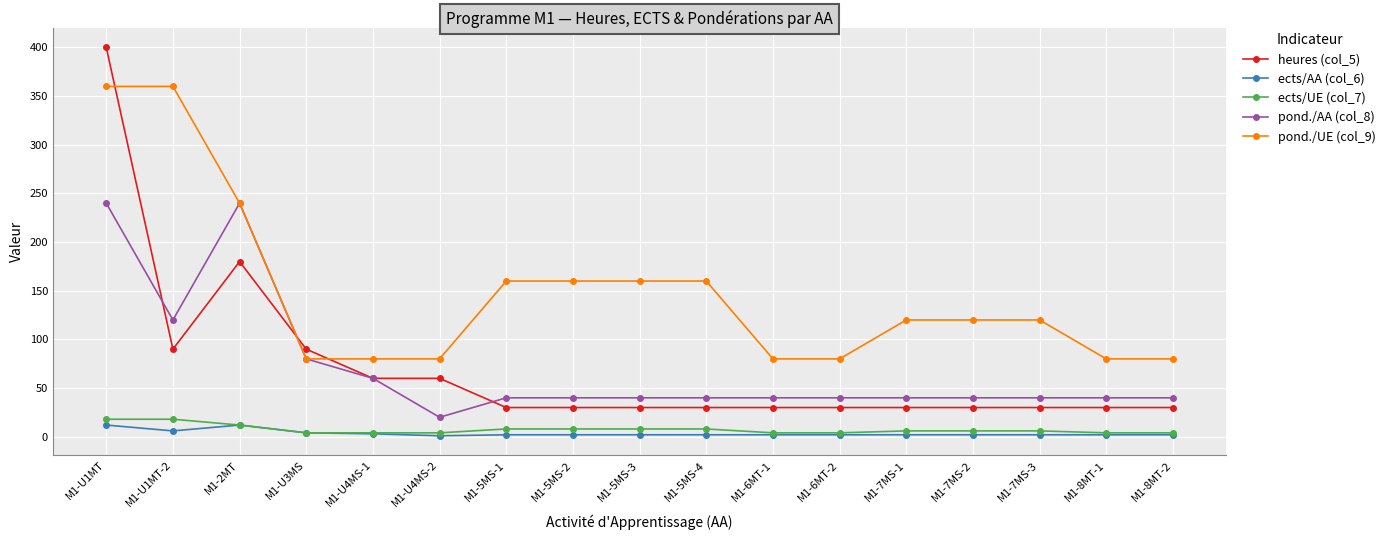

What is the difference between the pond./UE (col_9) values at M1-U4MS-2 and M1-U1MT-2?

280